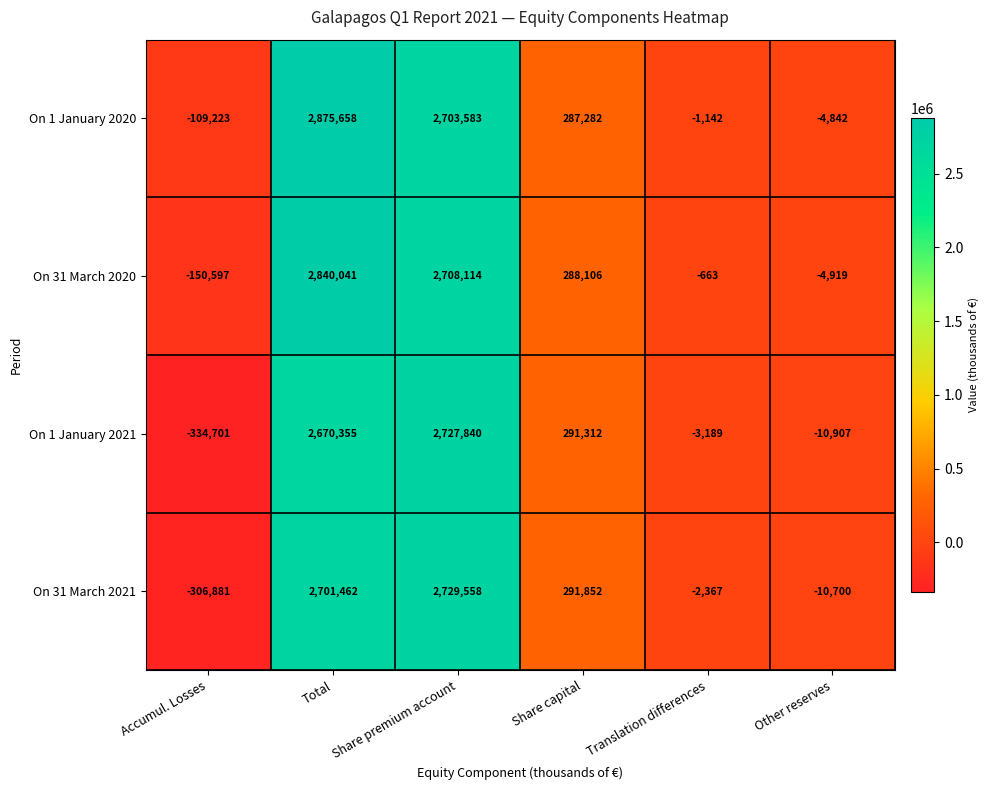

Rank the series at Other reserves from highest to lowest value.

On 1 January 2020, On 31 March 2020, On 31 March 2021, On 1 January 2021